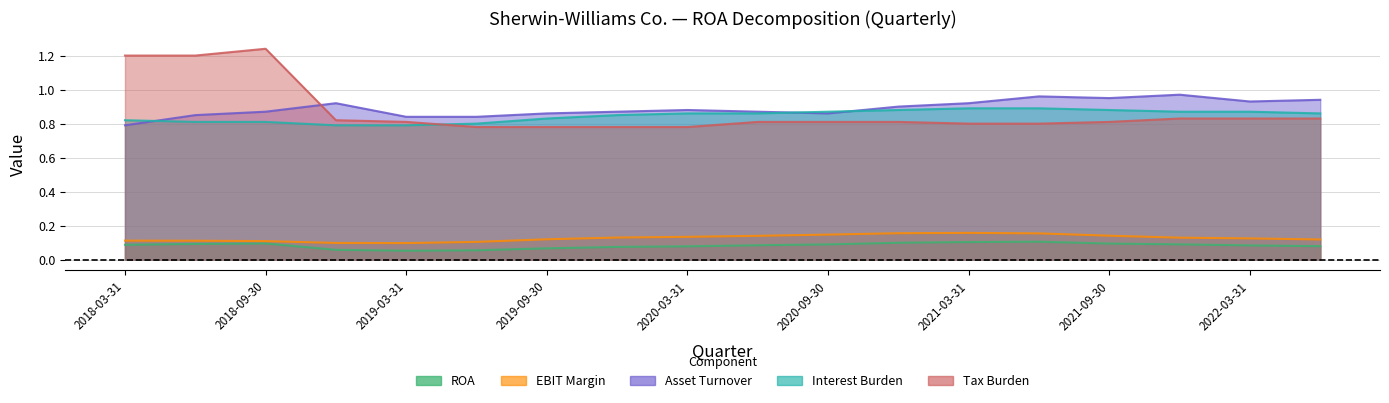

True or false: Interest Burden has more than 2 interior local peaks.

False